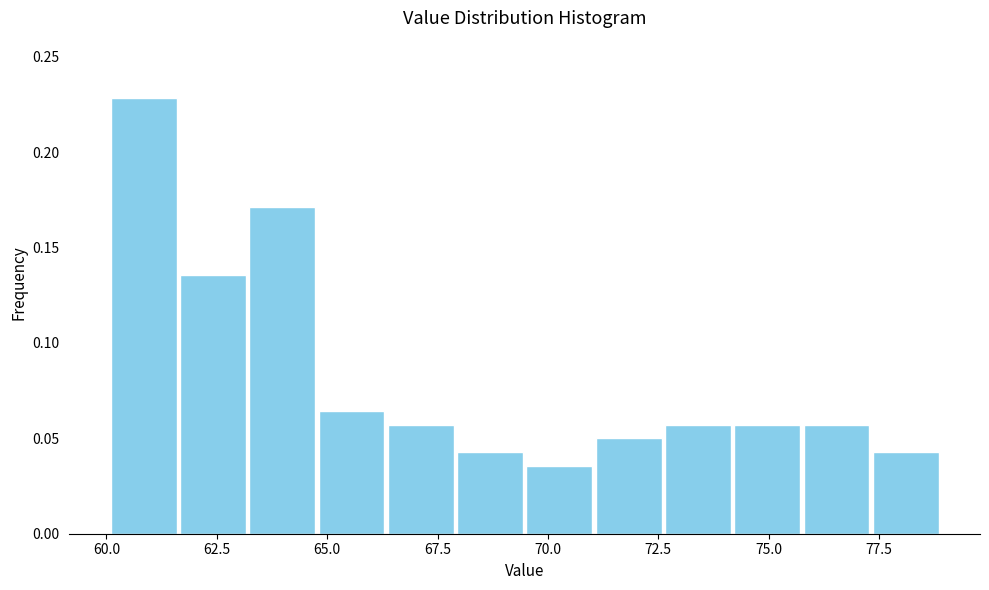

Around what value on the x-axis is the tallest bar? Give the approximate position of its centre, as read against the axis.

61.0